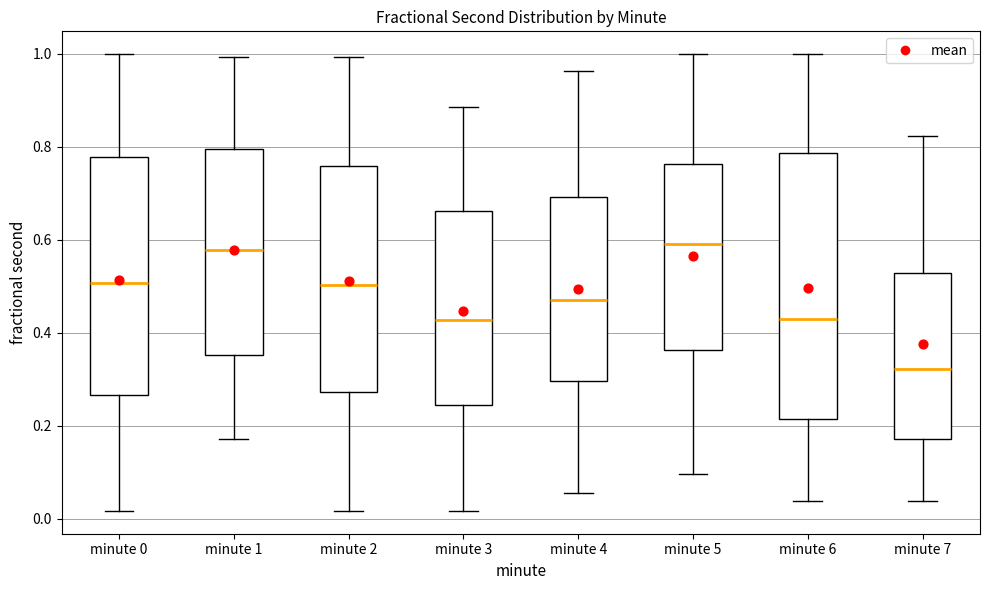

Reading left to right, read every box against the y-axis: the position of its median line, the range the box covers, and the ends of its whiskers. The values are not printed on the chart, so give them approximately, as read against the axis.

minute 0: median 0.50, box 0.26 to 0.78, whiskers 0.02 to 1.00
minute 1: median 0.58, box 0.36 to 0.80, whiskers 0.18 to 1.00
minute 2: median 0.50, box 0.28 to 0.76, whiskers 0.02 to 1.00
minute 3: median 0.42, box 0.24 to 0.66, whiskers 0.02 to 0.88
minute 4: median 0.46, box 0.30 to 0.70, whiskers 0.06 to 0.96
minute 5: median 0.60, box 0.36 to 0.76, whiskers 0.10 to 1.00
minute 6: median 0.42, box 0.22 to 0.78, whiskers 0.04 to 1.00
minute 7: median 0.32, box 0.18 to 0.52, whiskers 0.04 to 0.82